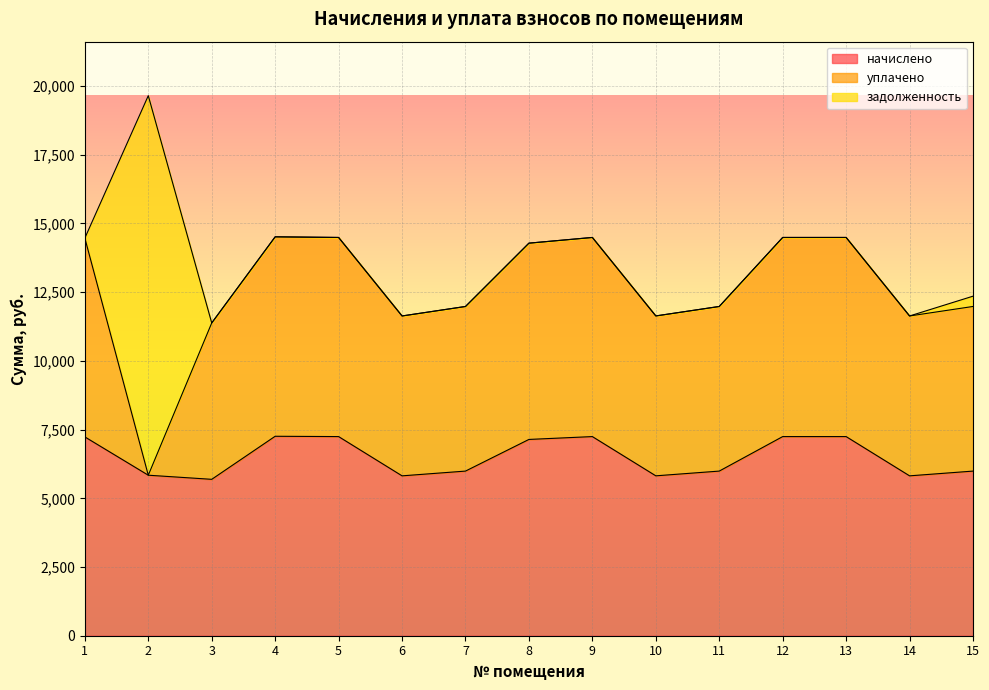

At how many categories does at least one series exceed 11191?

1